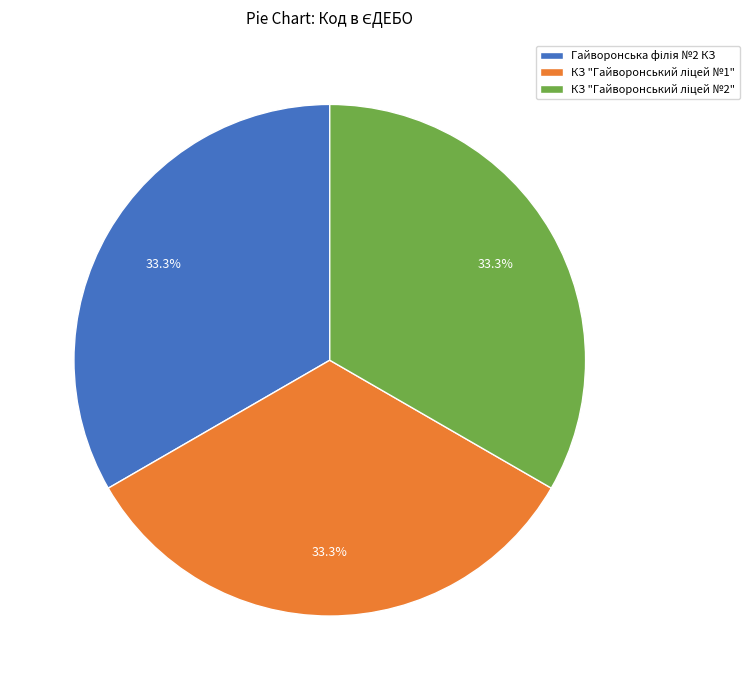

How many slices are in this pie chart?

3